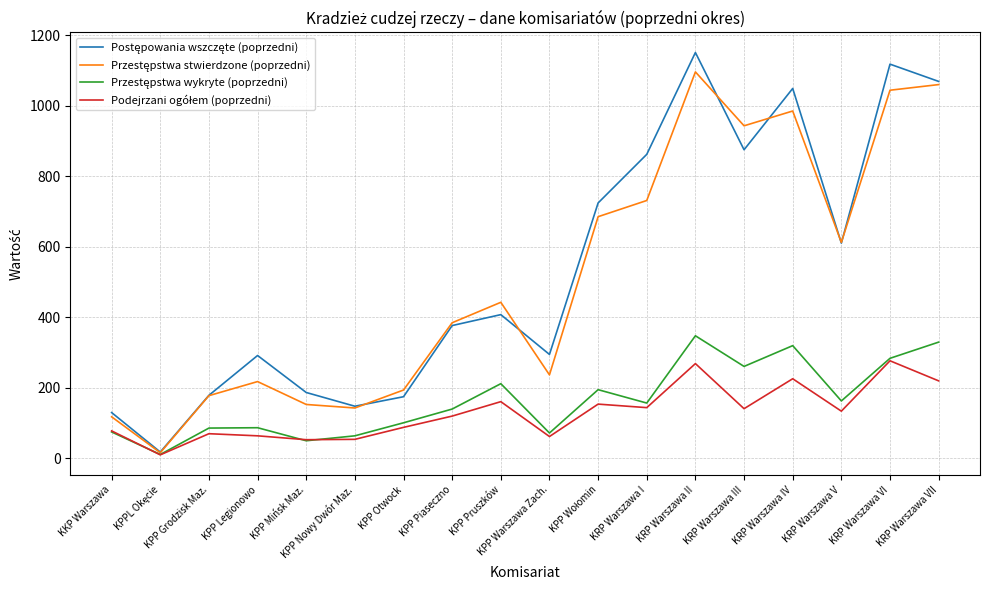

What is the total value across all series at KRP Warszawa II?

2862